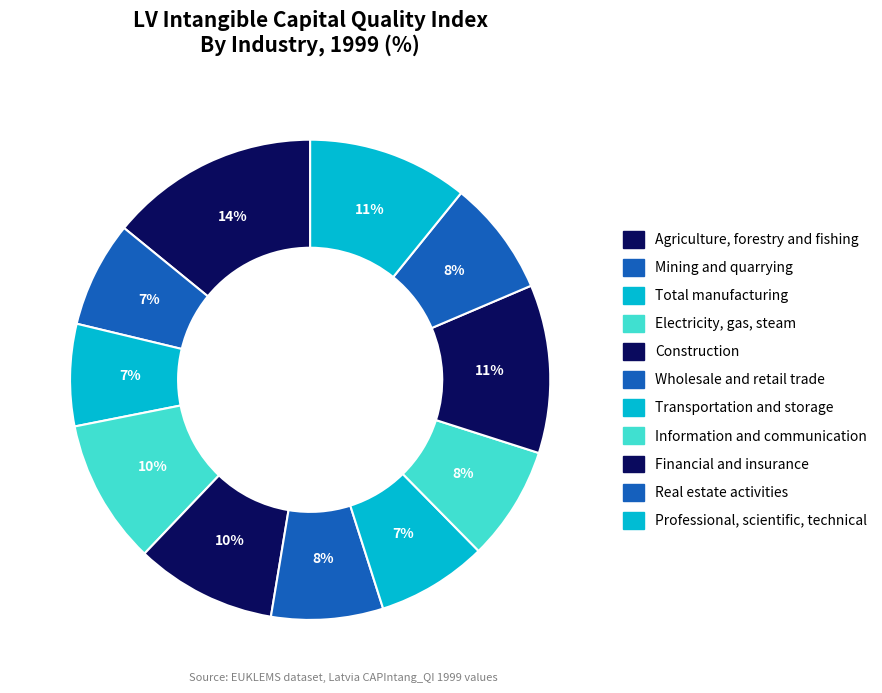

Is Mining and quarrying the majority of the pie?

No